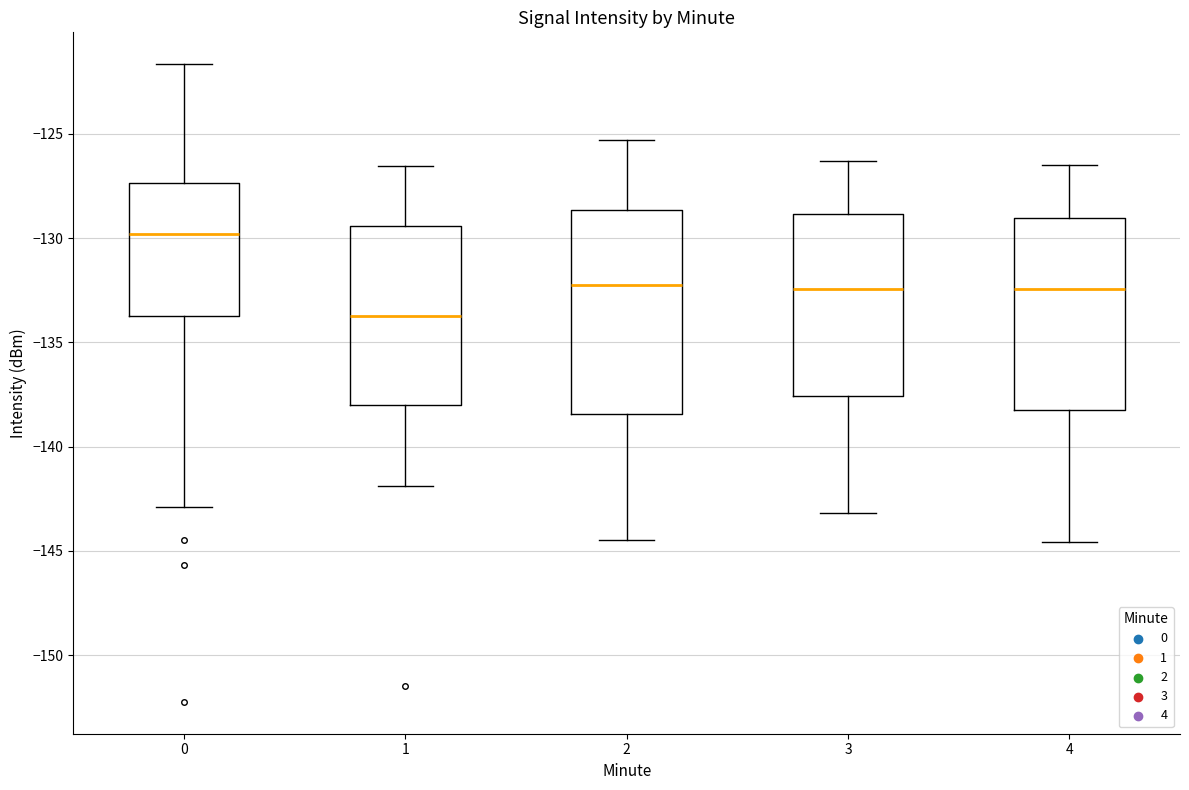

Where is the upper edge of the box at x = 4 on the y-axis? The values are not printed on the chart, so give them approximately, as read against the axis.

-129.0